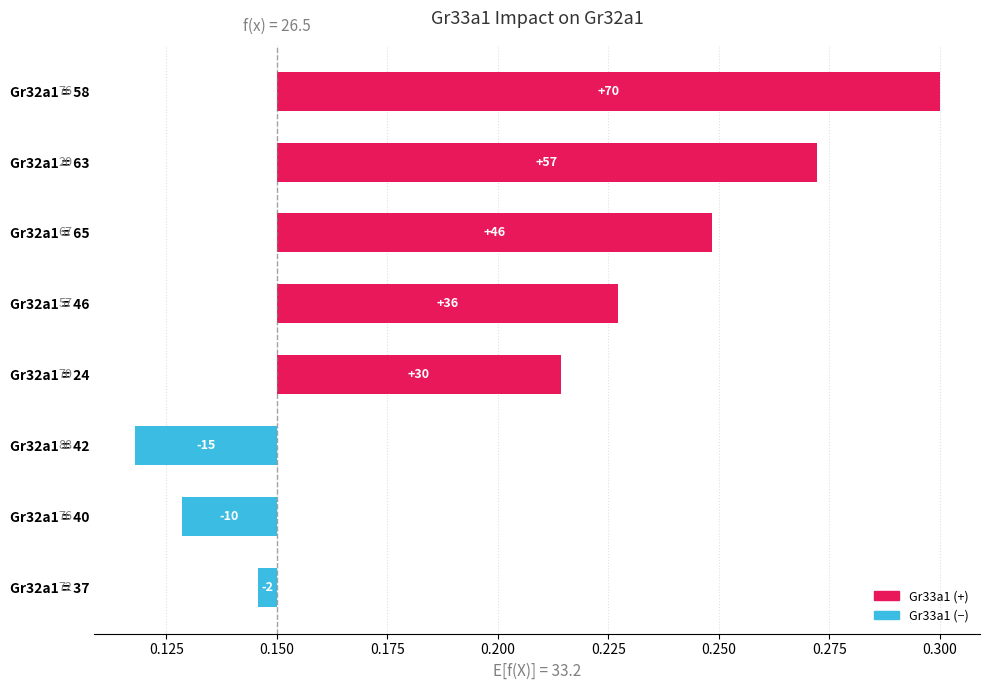

What is the value of the 2nd bar from the left?

0.1